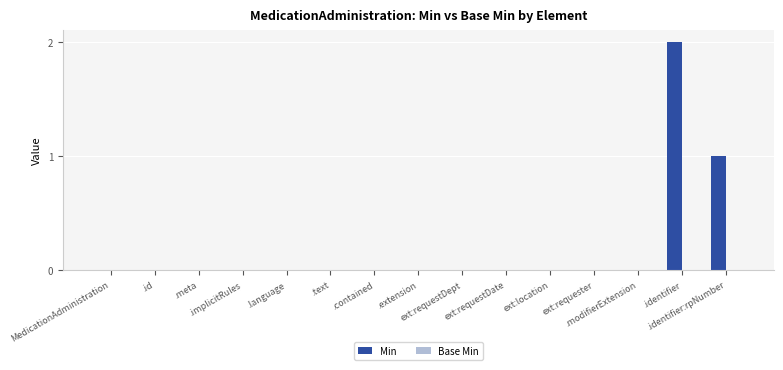

What is the sum of all values?

3